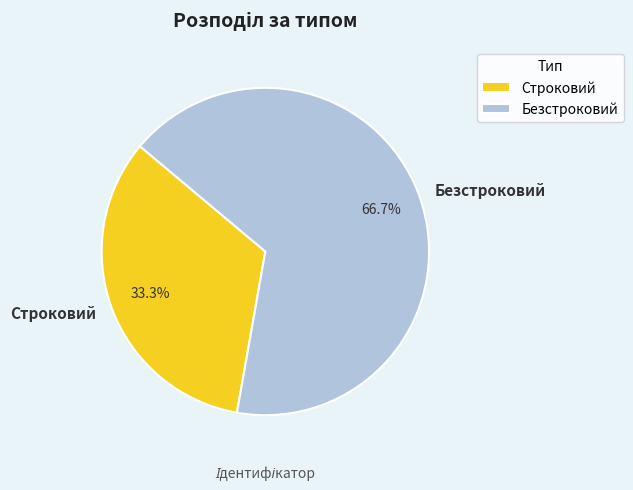

How many segments does this pie chart have?

2